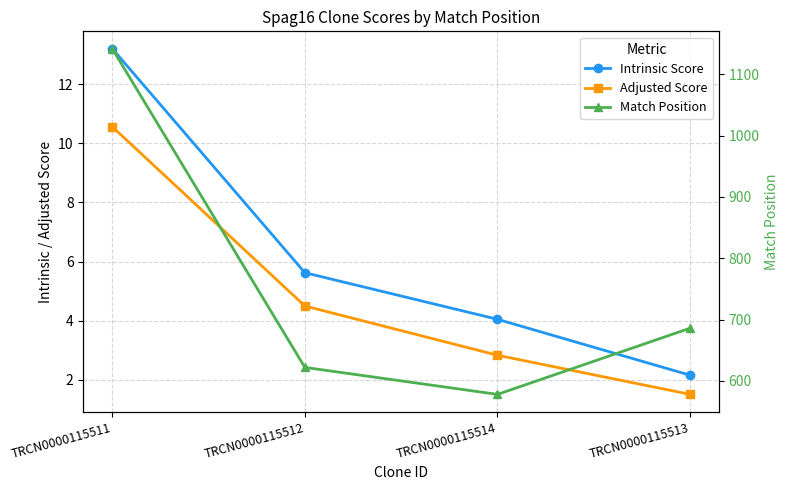

What is the difference between the Intrinsic Score values at TRCN0000115514 and TRCN0000115513?

1.9